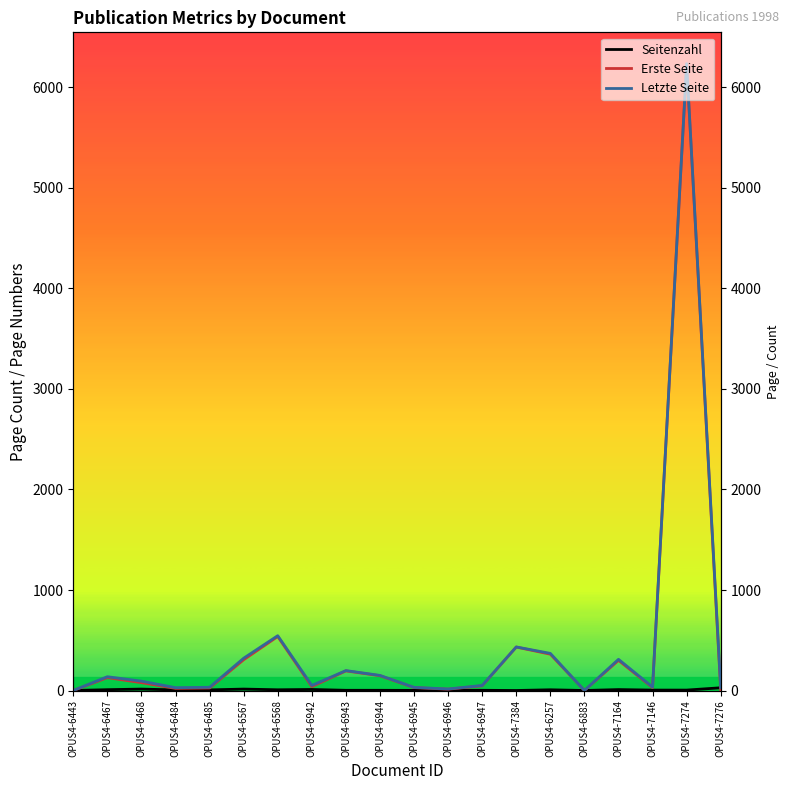

List the series in order of their peak value, highest first.

Letzte Seite, Erste Seite, Seitenzahl